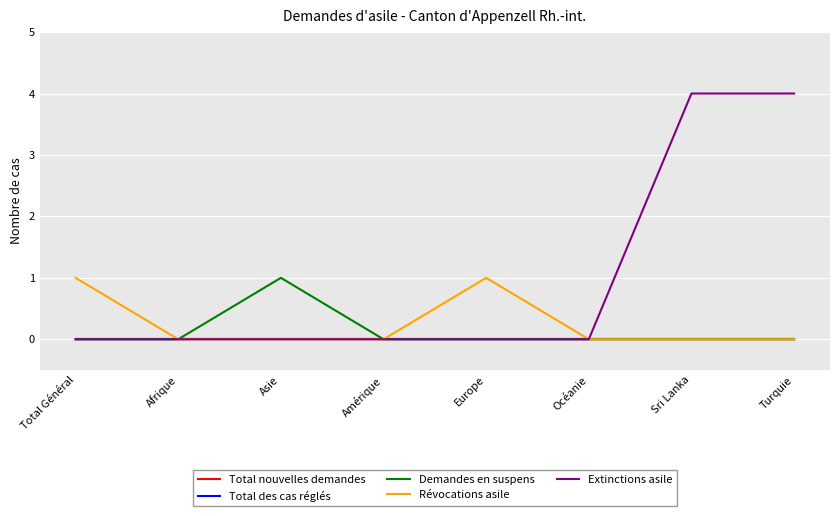

Does the chart have visible grid lines?

Yes